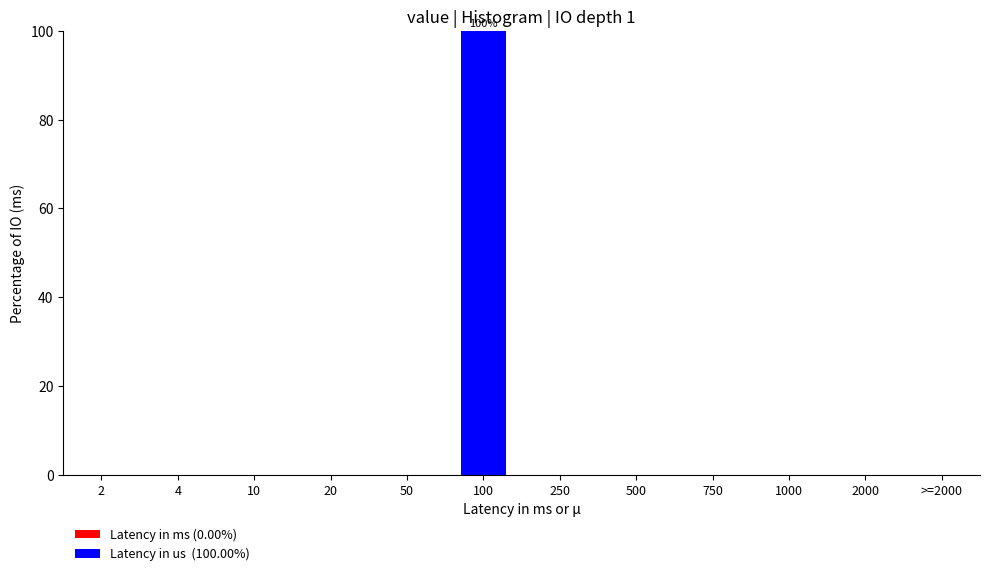

Reading left to right, transcribe all the data shown in this chart.

2=0	4=0	10=0	20=0	50=0	100=100	250=0	500=0	750=0	1000=0	2000=0	>=2000=0